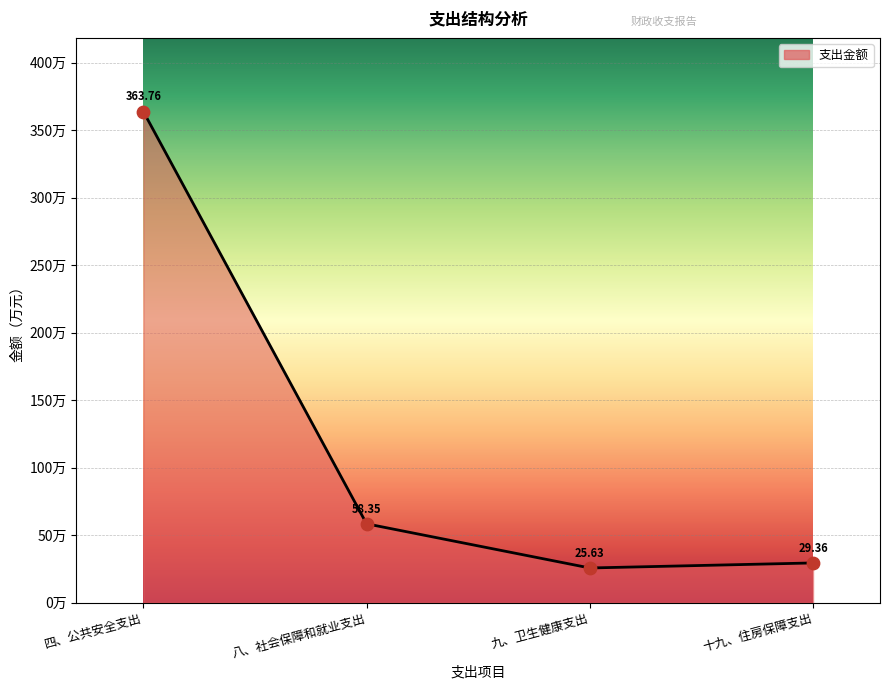

Between 九、卫生健康支出 and 八、社会保障和就业支出, which is larger?

八、社会保障和就业支出